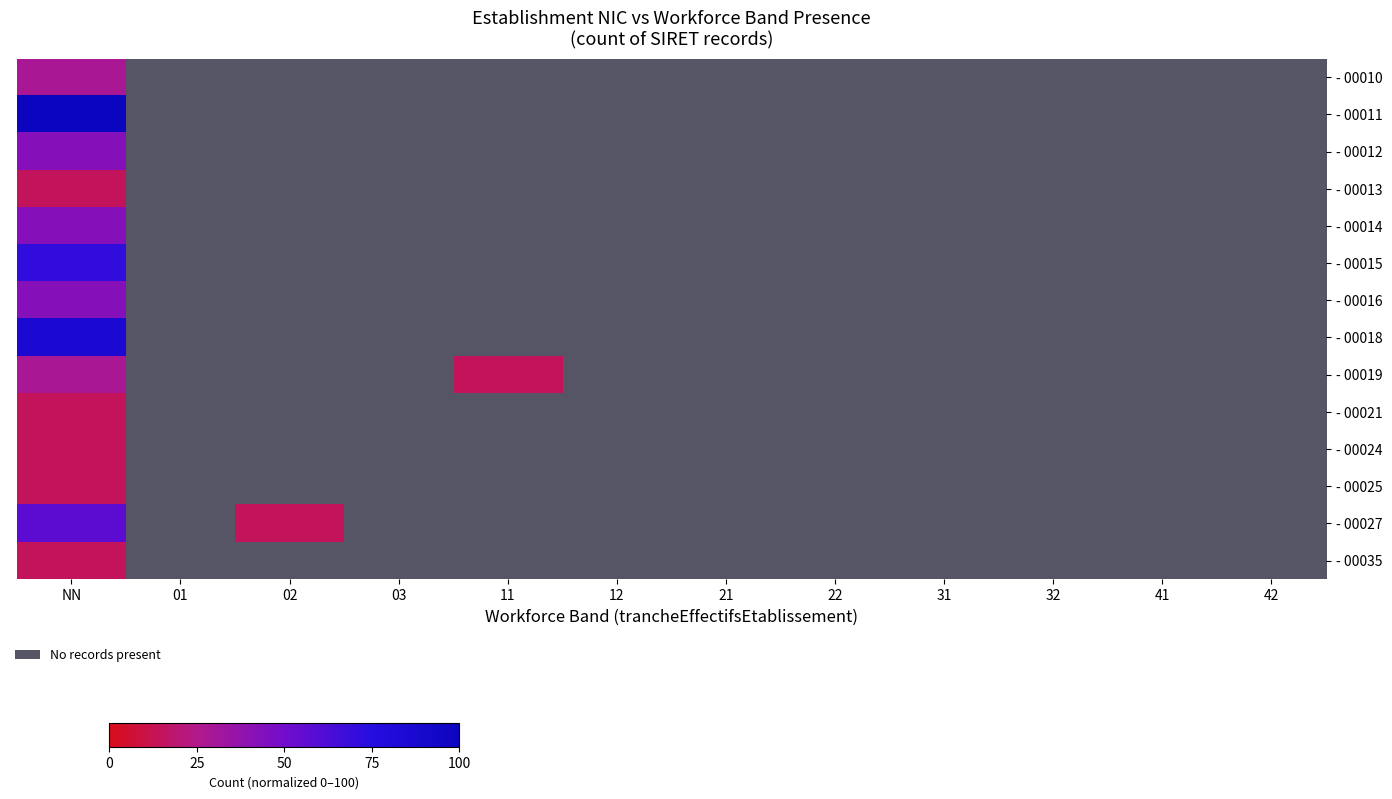

At which category does the chart reach its peak across all series?

NN